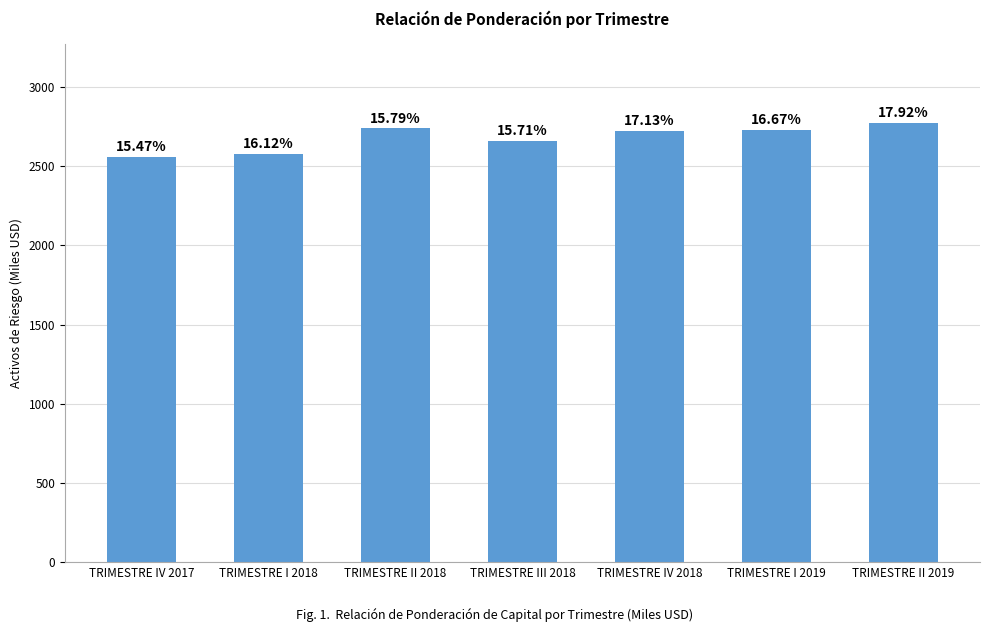

True or false: the data shows 676.3 at TRIMESTRE II 2018.

False